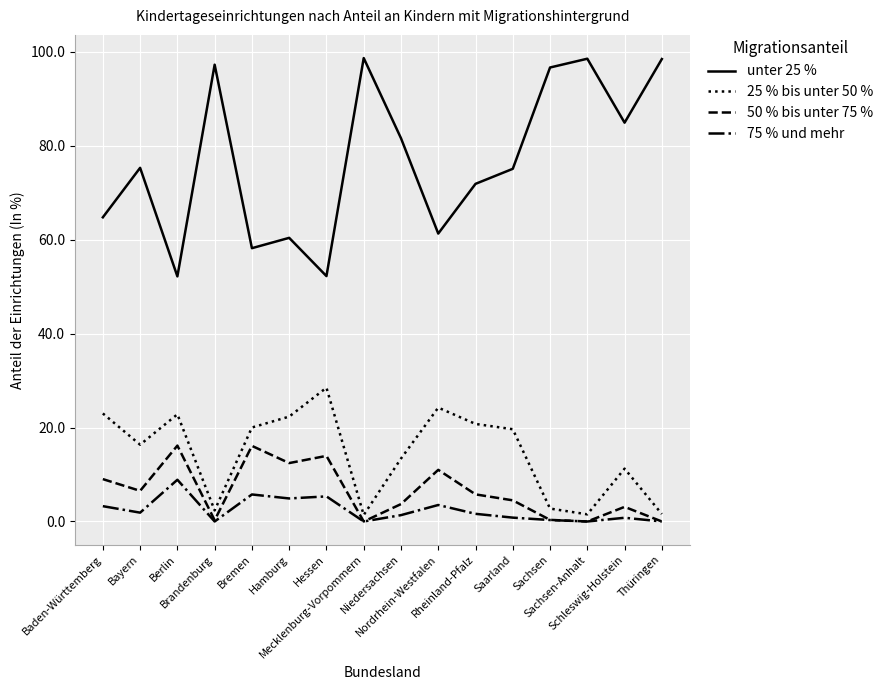

What is the average value of the 25 % bis unter 50 % series?

14.5